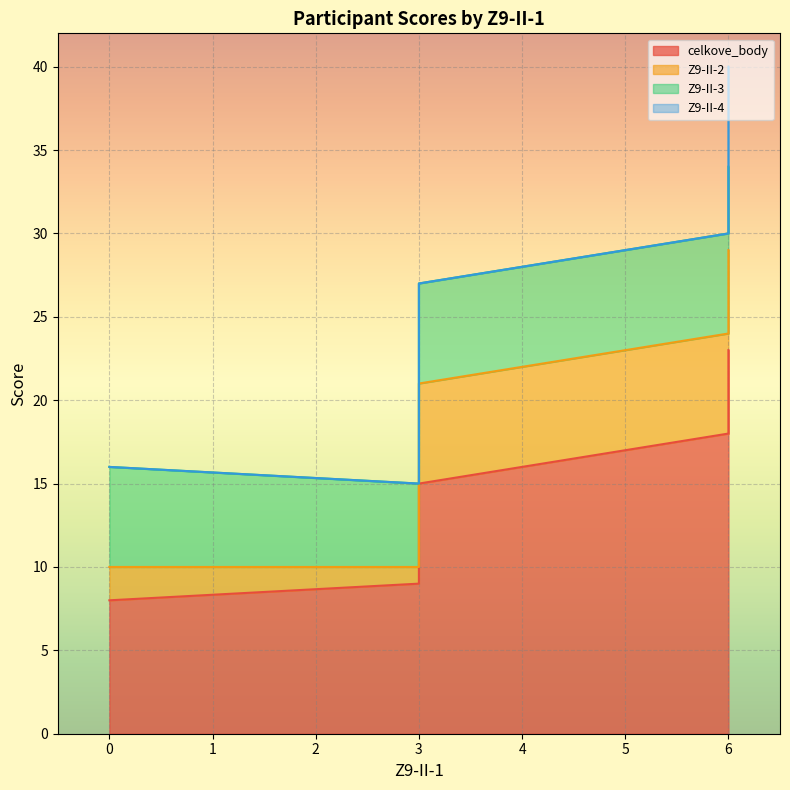

True or false: Z9-II-3 has a value of 5 at 6.

True